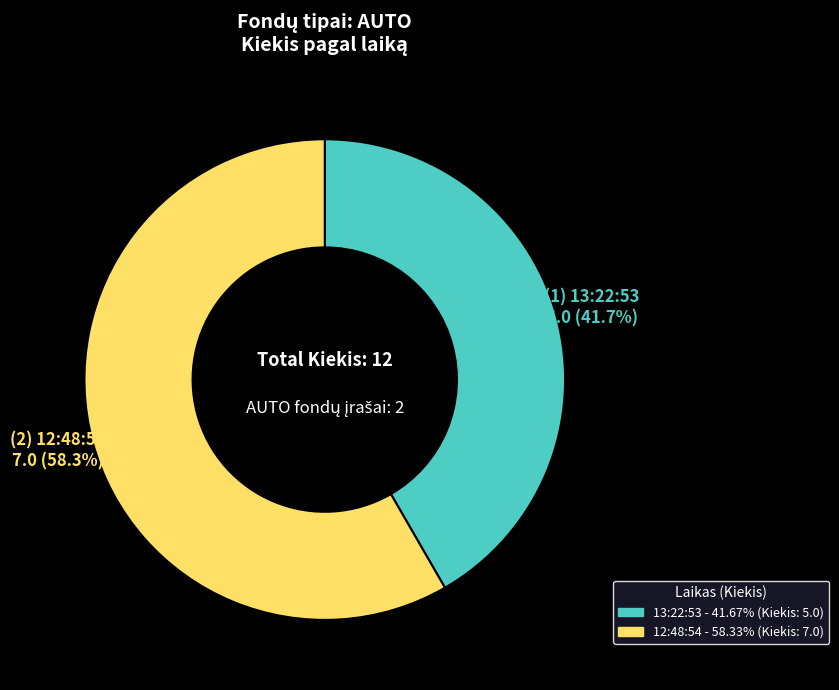

How many segments does this pie chart have?

2